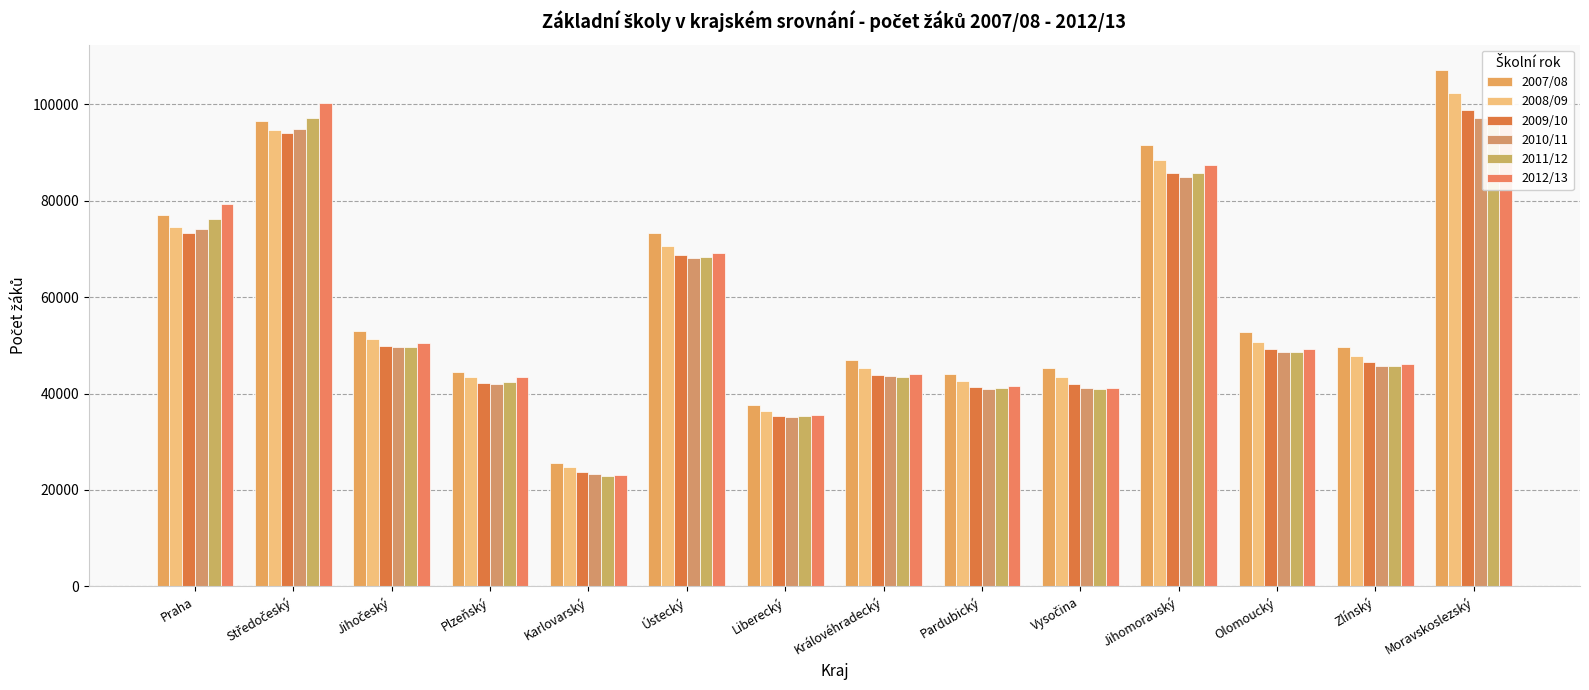

True or false: 2009/10 has a value of 73400 at Praha.

True